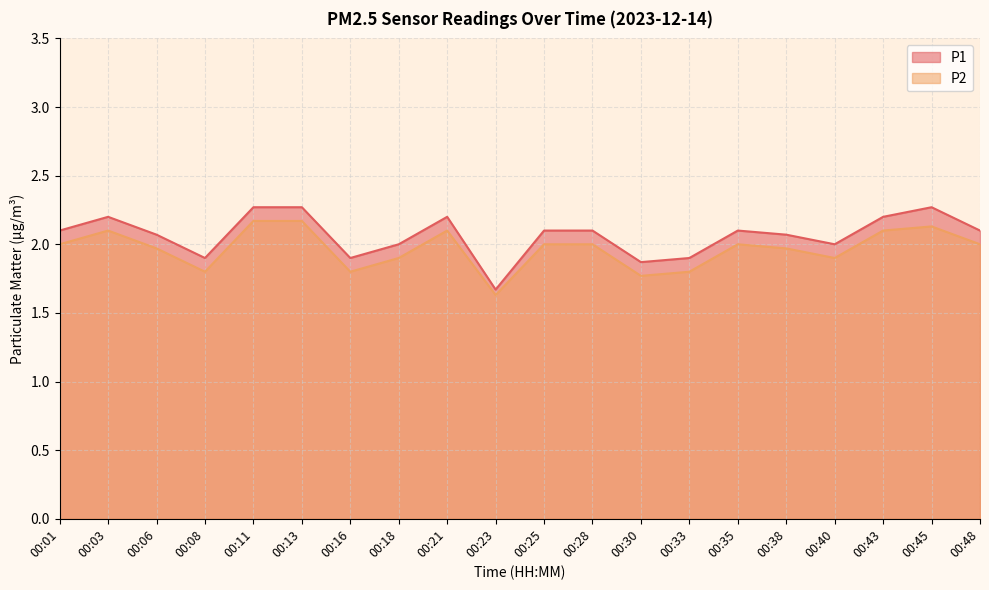

At which category does P1 reach its first local peak?

00:03